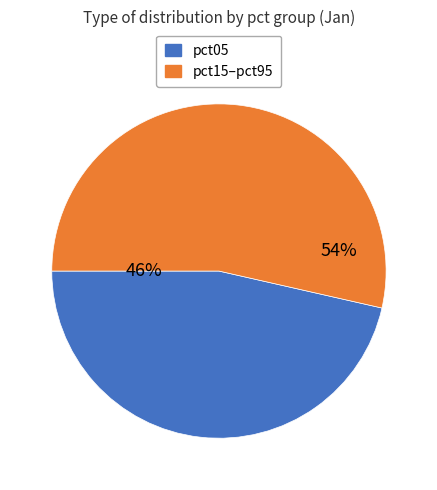

To the nearest percent, what is the average slice percentage?

50%